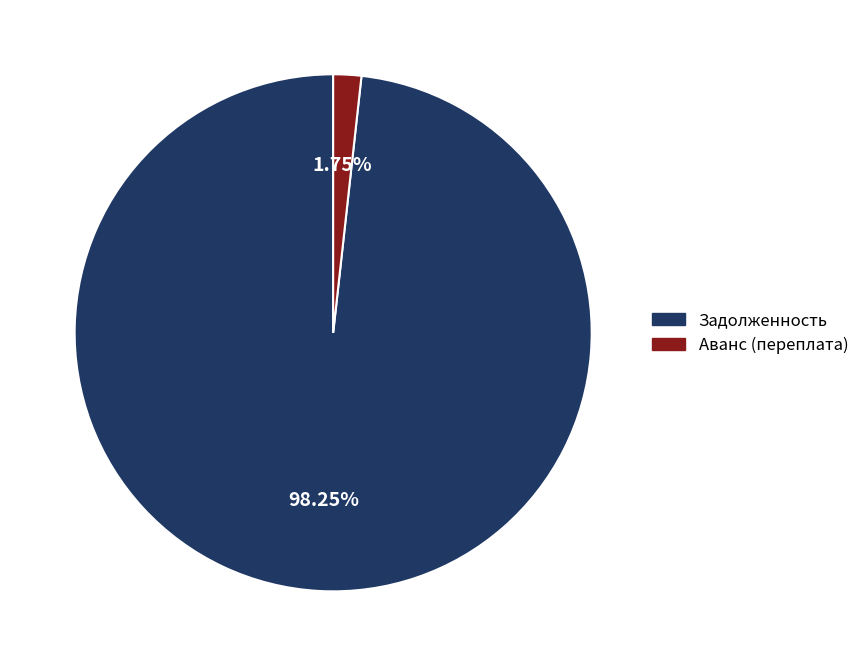

Is there a majority slice in this chart?

Yes